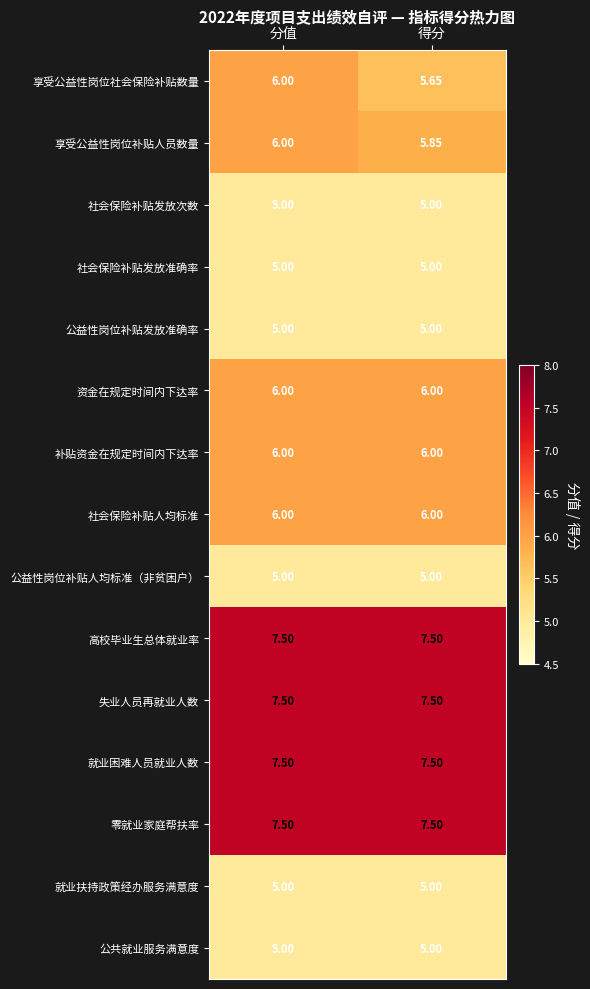

Is the value of 社会保险补贴发放次数 at 得分 greater than the value of 失业人员再就业人数 at 得分?

No